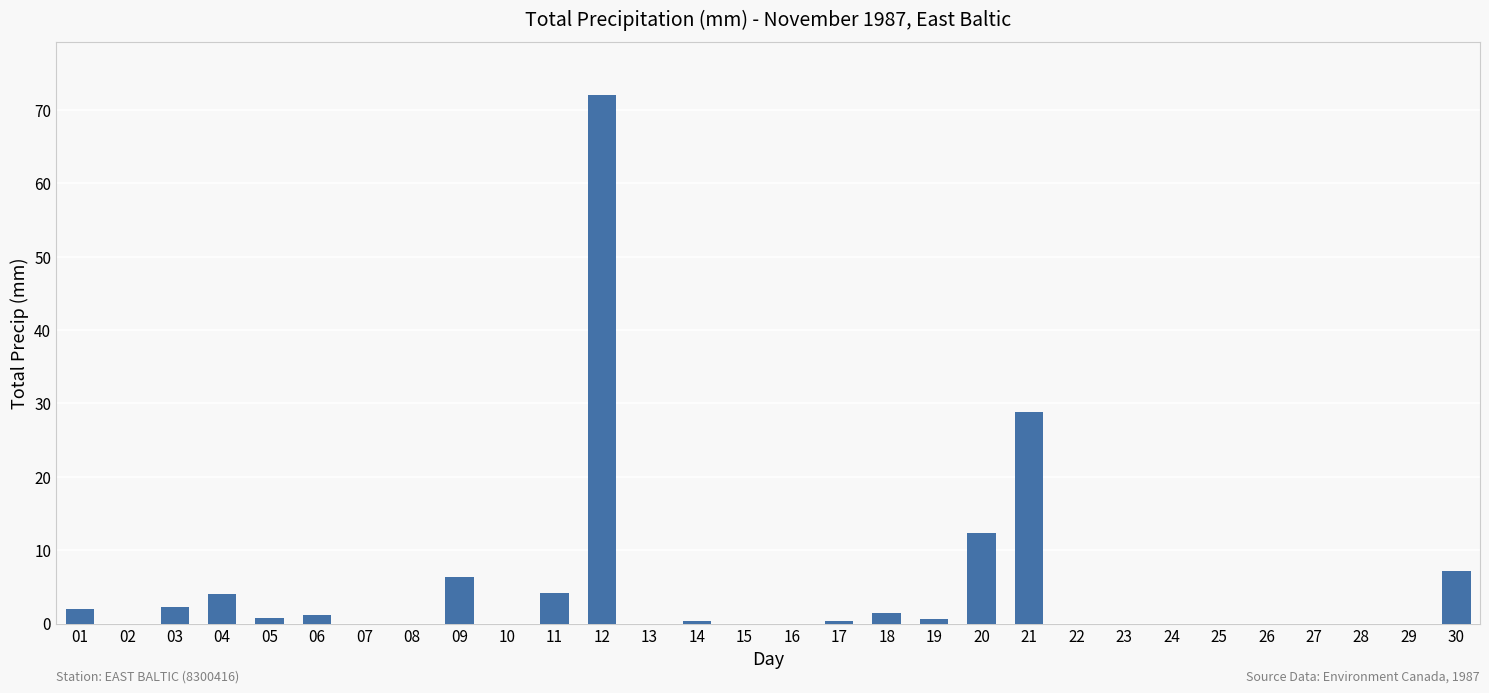

What is the maximum value shown in the chart?

72.0